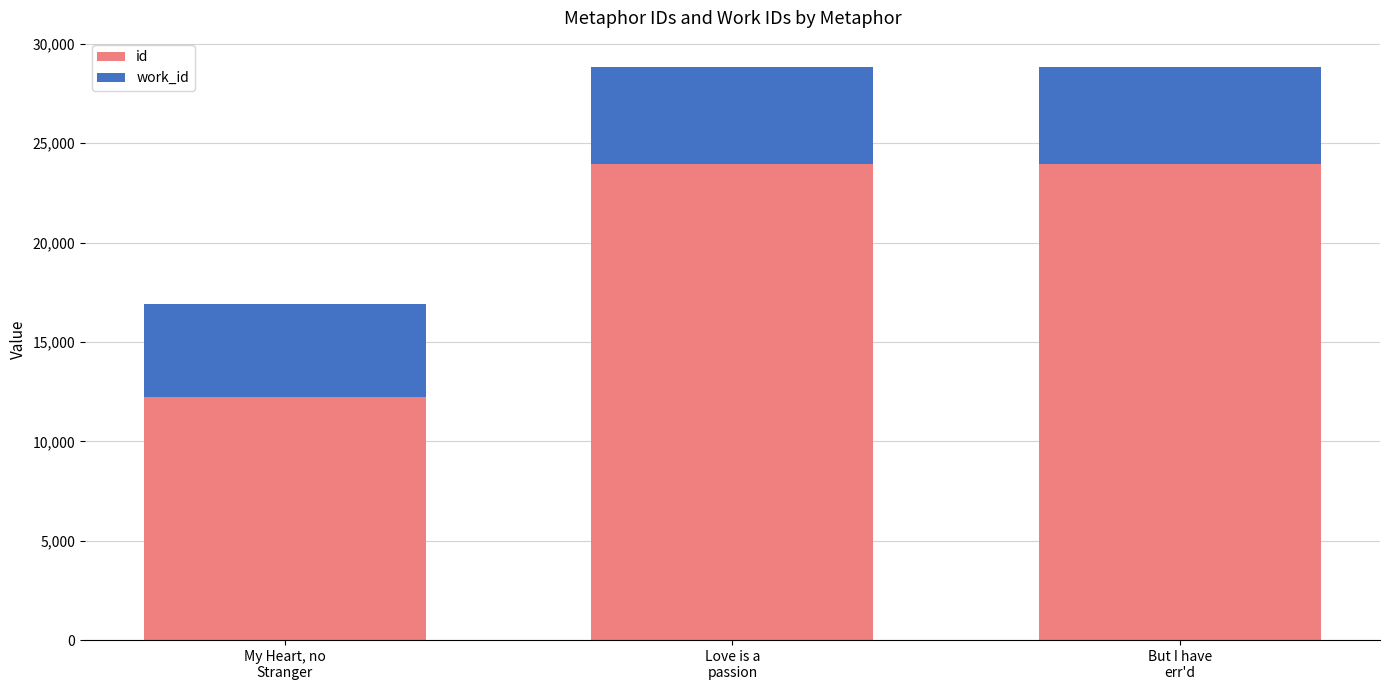

What is the maximum value for id?

23955